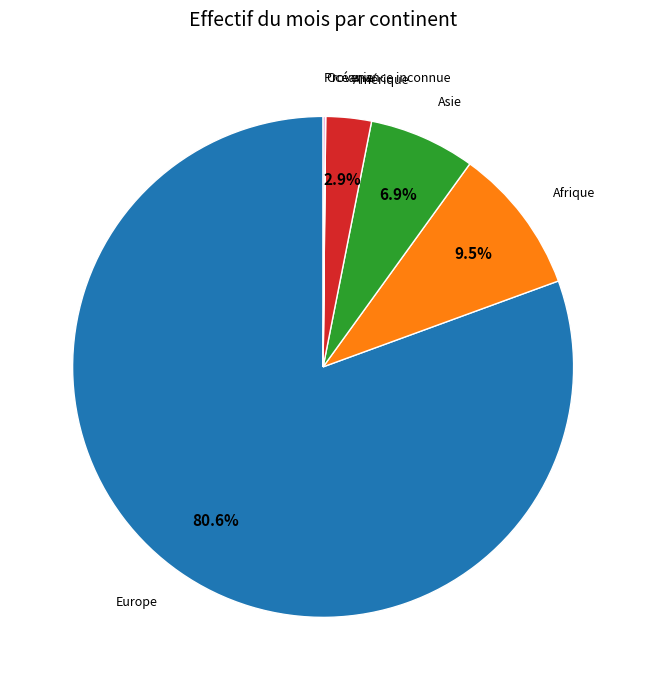

To the nearest percent, what is the average slice percentage?

17%